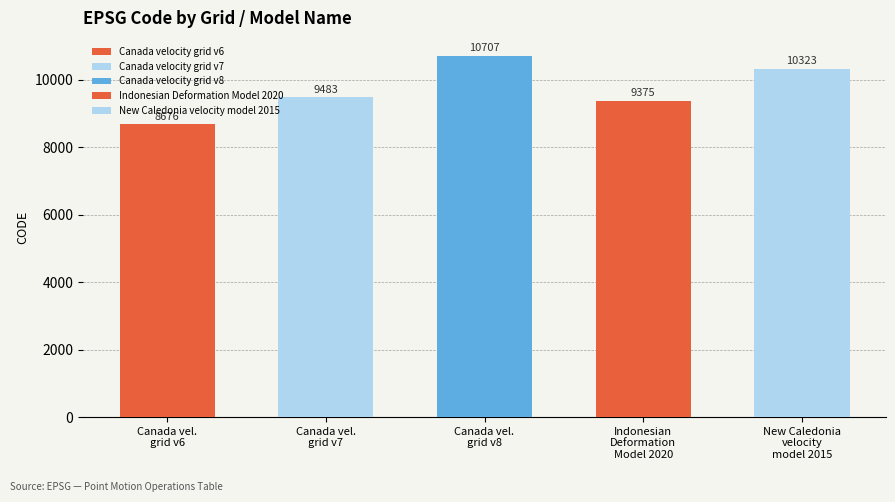

What is the value of the 1st bar from the left?

8676